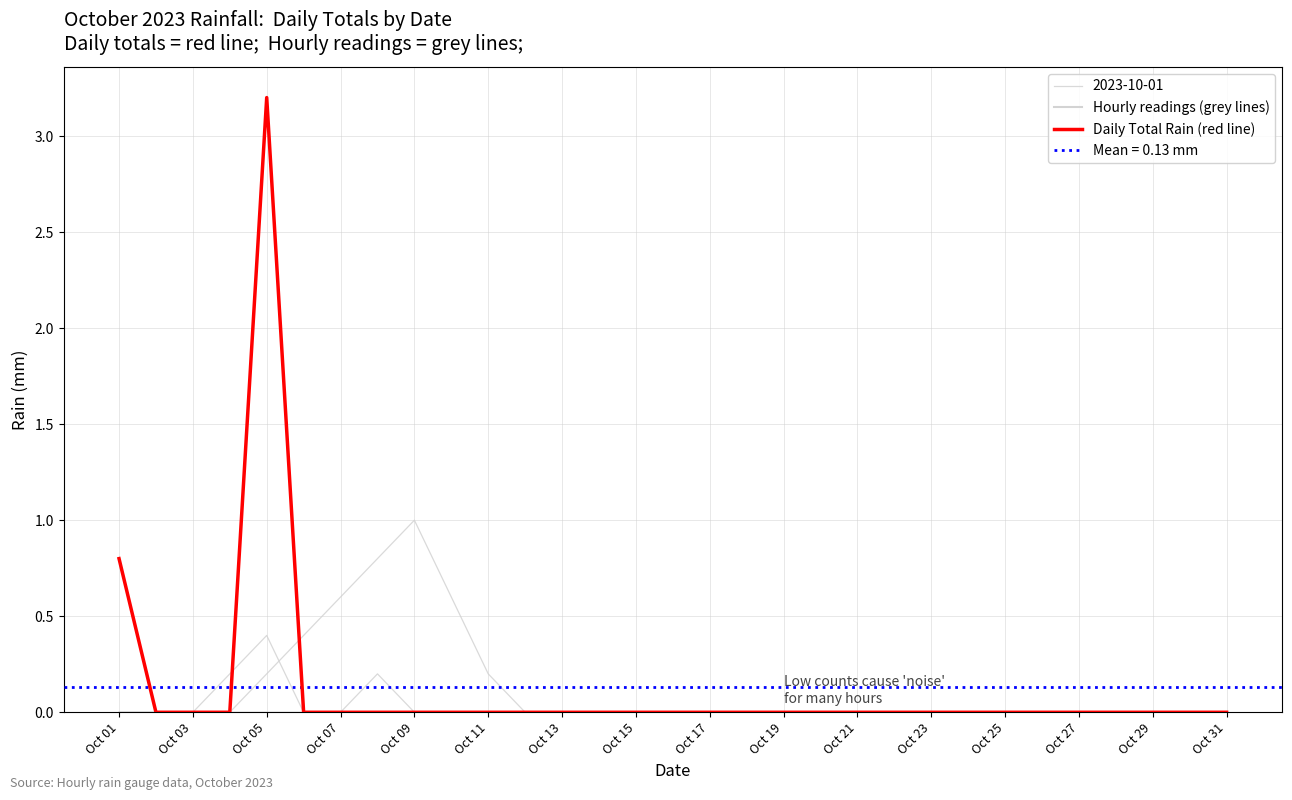

The value of Daily Total Rain (red line) at Oct 13 is 0.0. True or false?

True